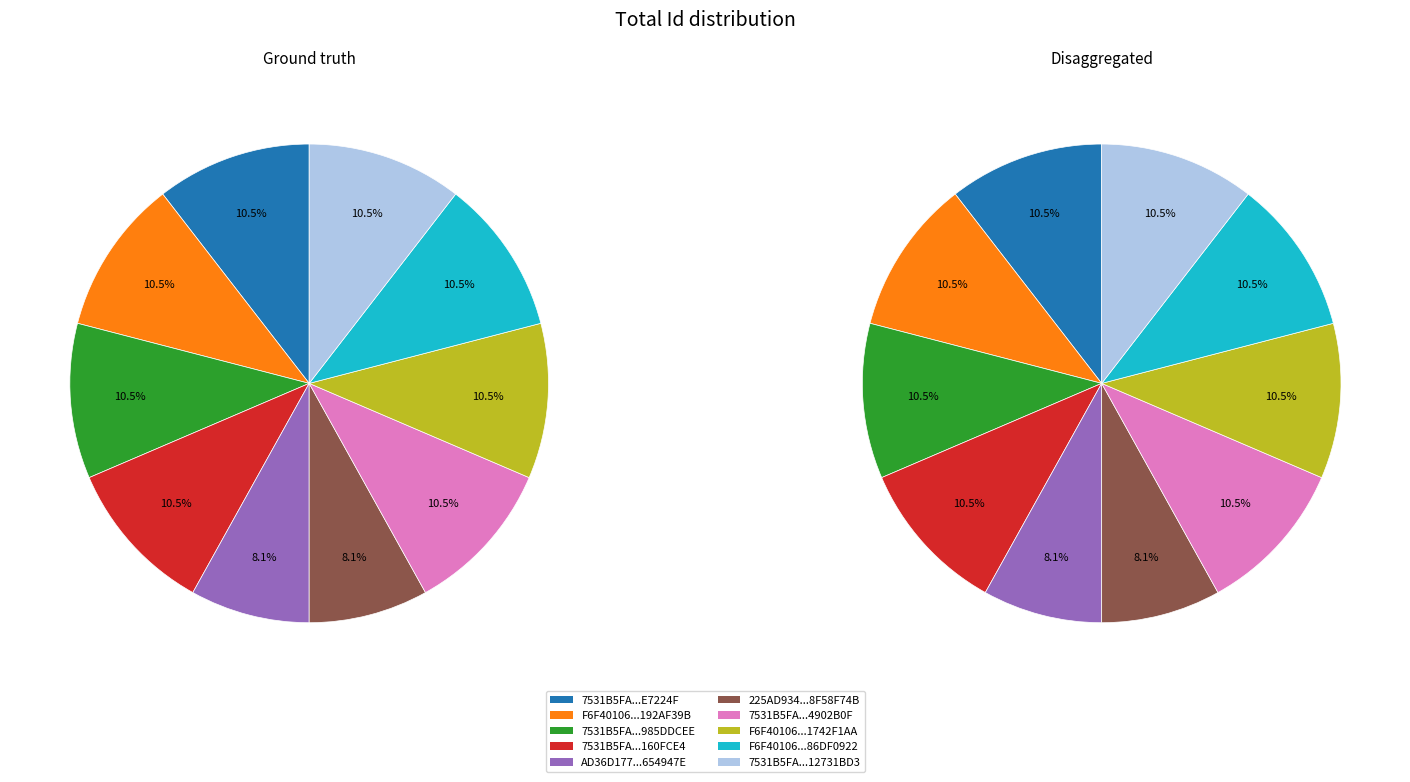

To the nearest percent, what is the difference between the AD36D177776F80B102F266E9C654947E and F6F401068267AF7BFE6F0264192AF39B slice percentages?

2%